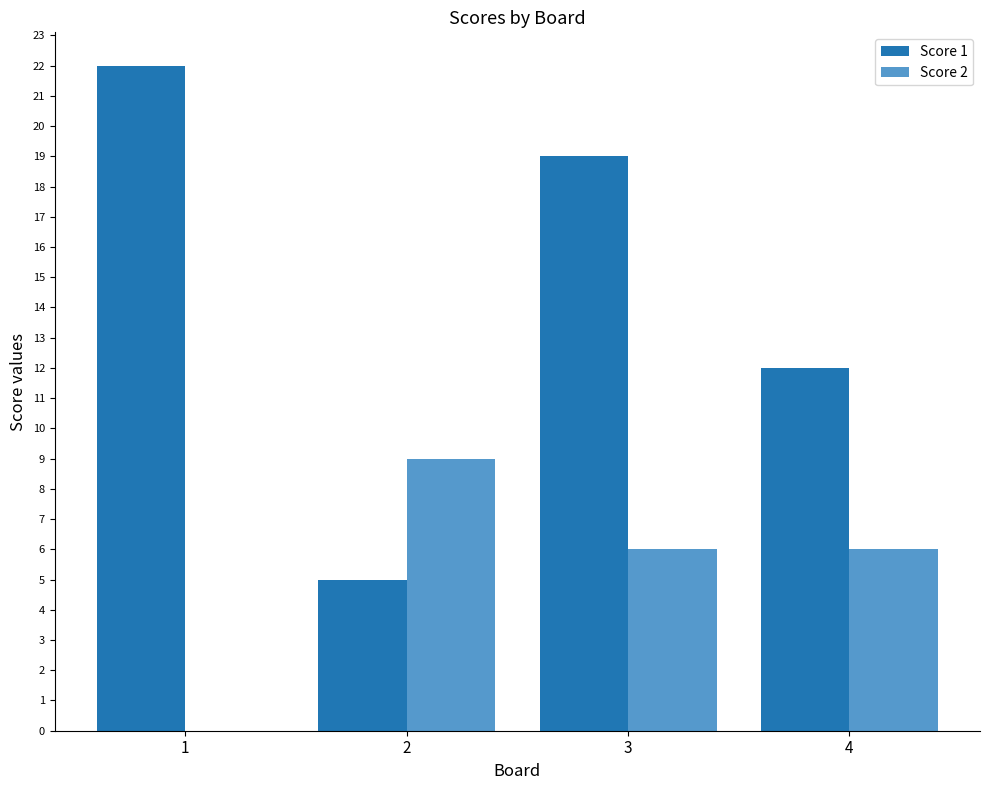

What is the sum of all Score 2 values?

21